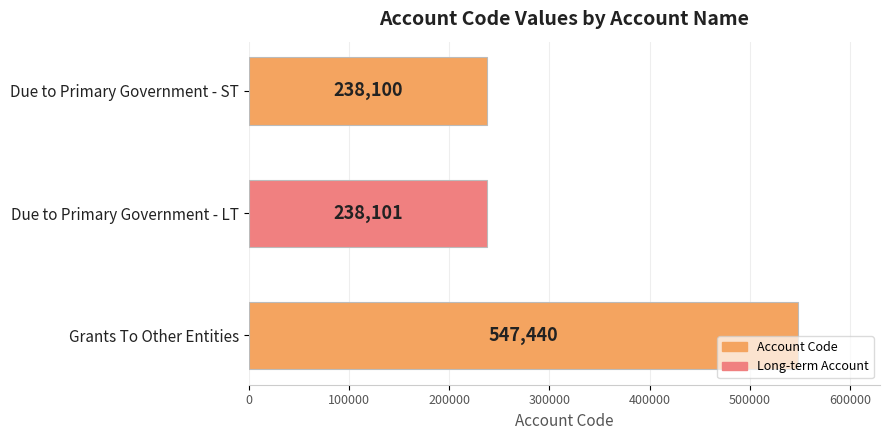

What is the greatest value displayed?

547440